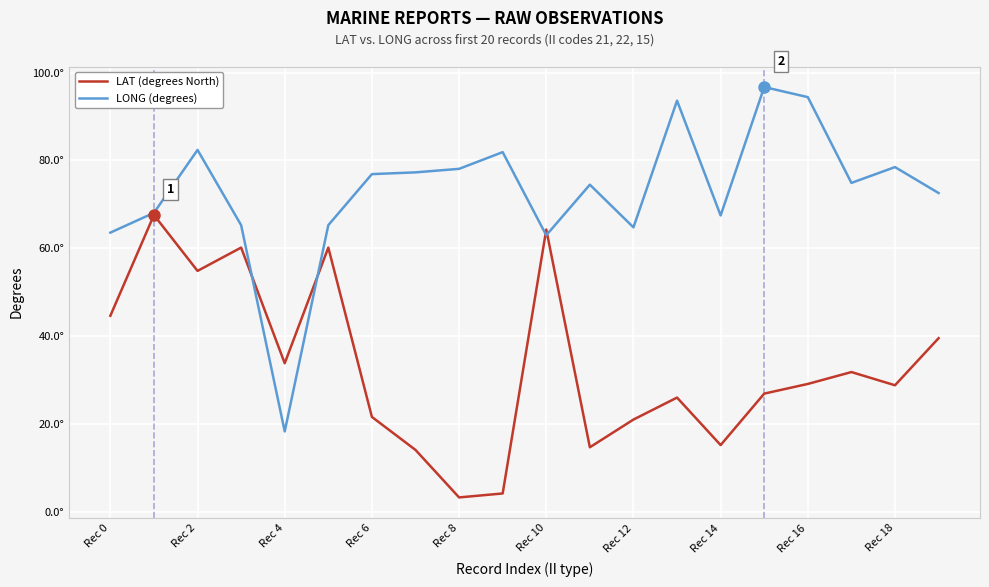

Is this an area chart (filled region under the line)?

No